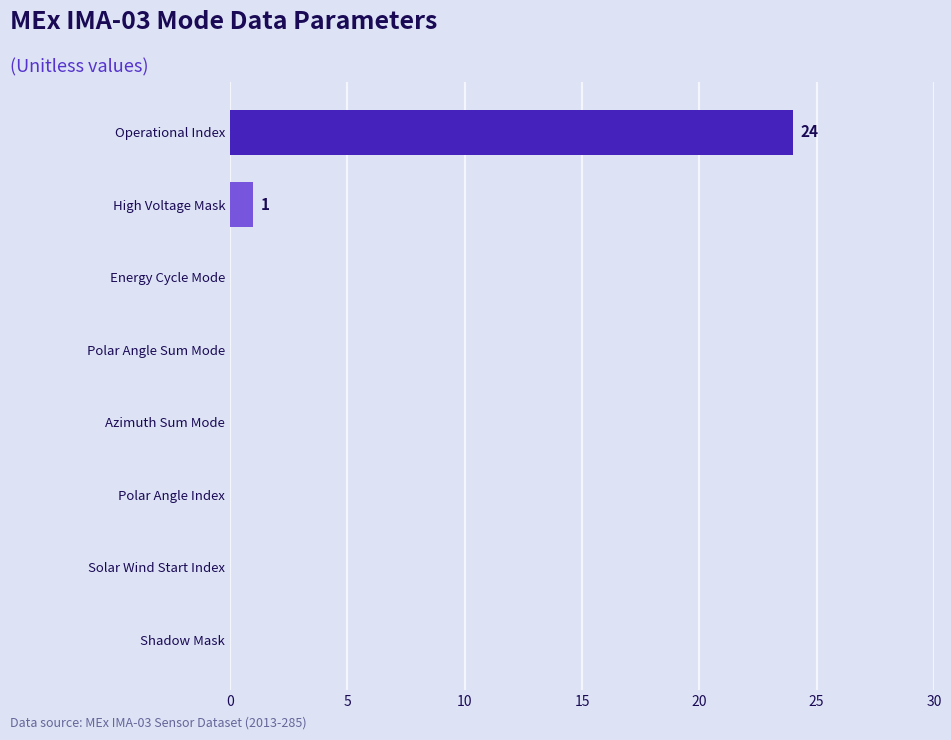

Reading bottom to top, transcribe all the data shown in this chart.

Shadow Mask=0	Solar Wind Start Index=0	Polar Angle Index=0	Azimuth Sum Mode=0	Polar Angle Sum Mode=0	Energy Cycle Mode=0	High Voltage Mask=1	Operational Index=24